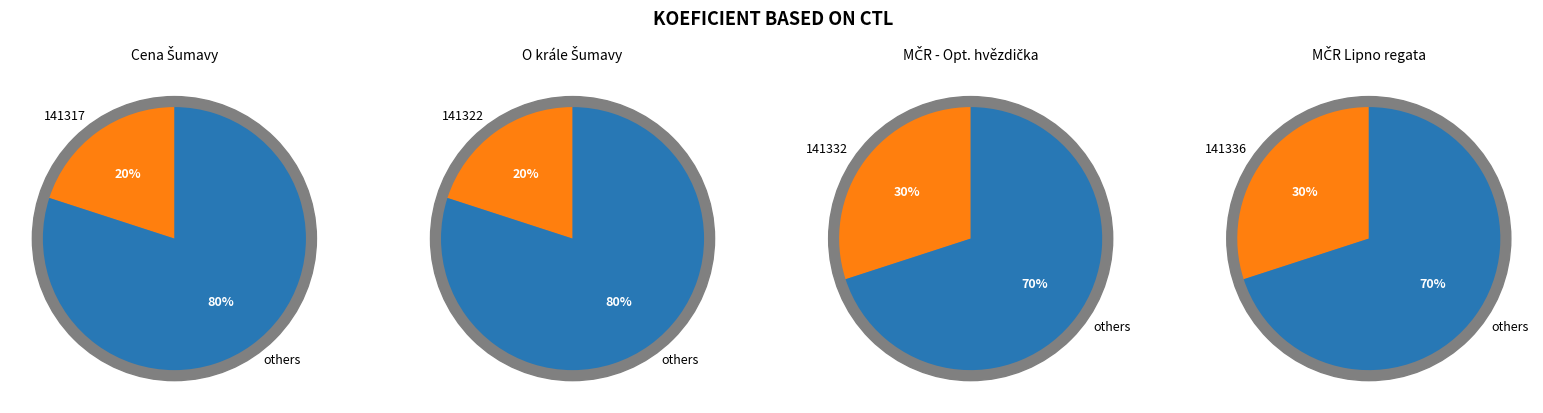

Rank the categories by value from highest to lowest.

141332, 141336, 141317, 141322